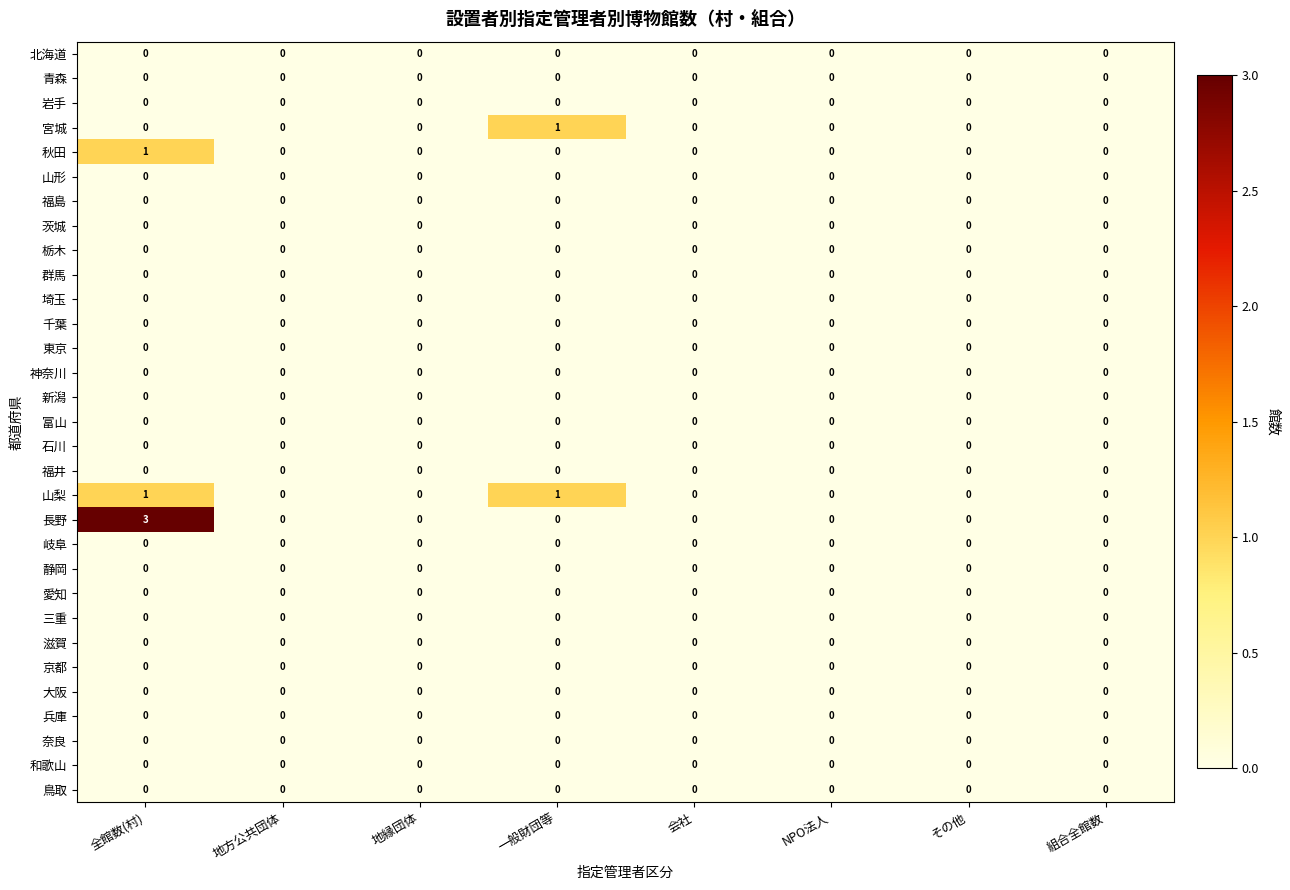

The 新潟 series shows 0 at 会社. True or false?

True